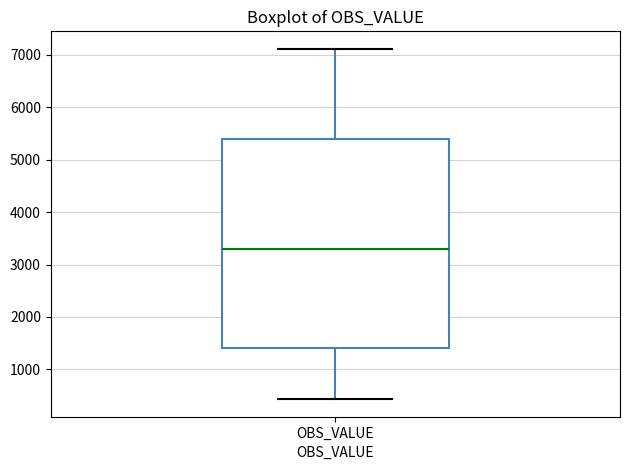

Read this box plot against the y-axis: the position of the median line, the range covered by the box, and the ends of both whiskers. The values are not printed on the chart, so give them approximately, as read against the axis.

median 3300, box 1400 to 5400, whiskers 400 to 7100